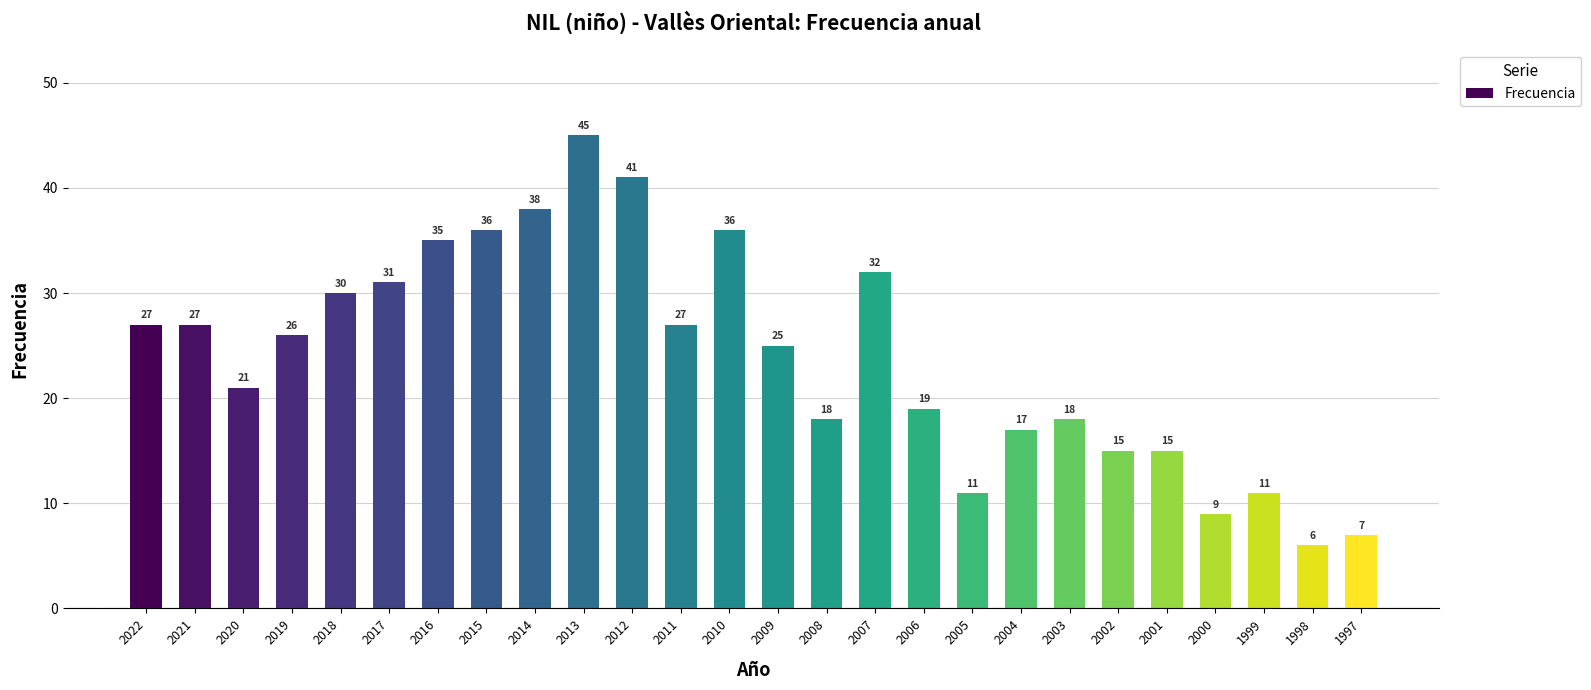

Reading left to right, list all the values displayed in this chart.

27	27	21	26	30	31	35	36	38	45	41	27	36	25	18	32	19	11	17	18	15	15	9	11	6	7